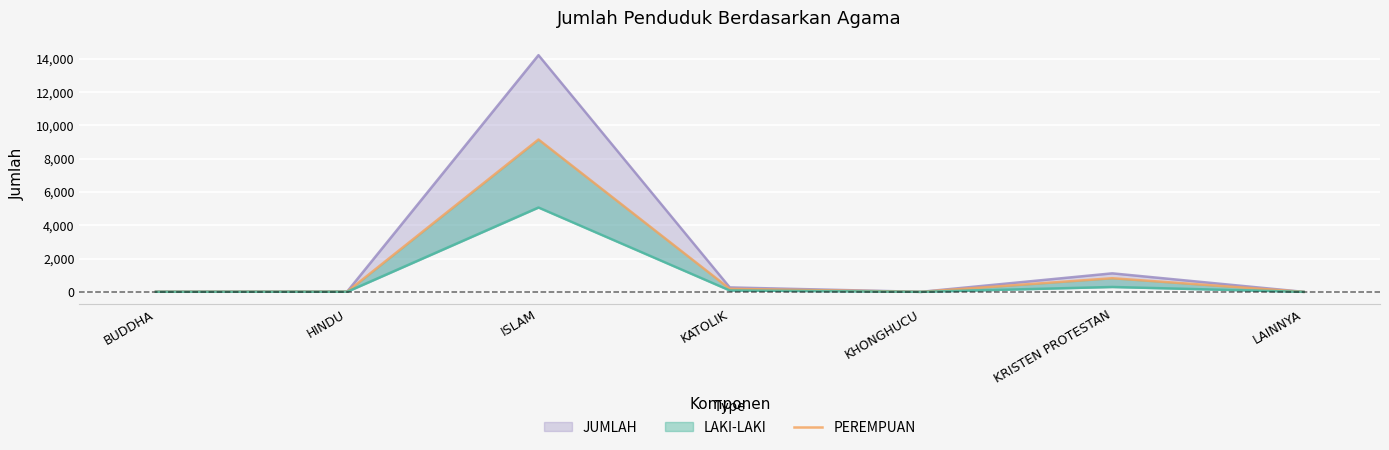

What is the approximate value at KATOLIK?

182